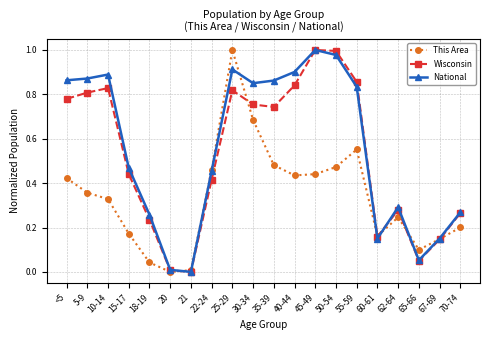

At <5, list the series in order from largest to smallest.

National, Wisconsin, This Area